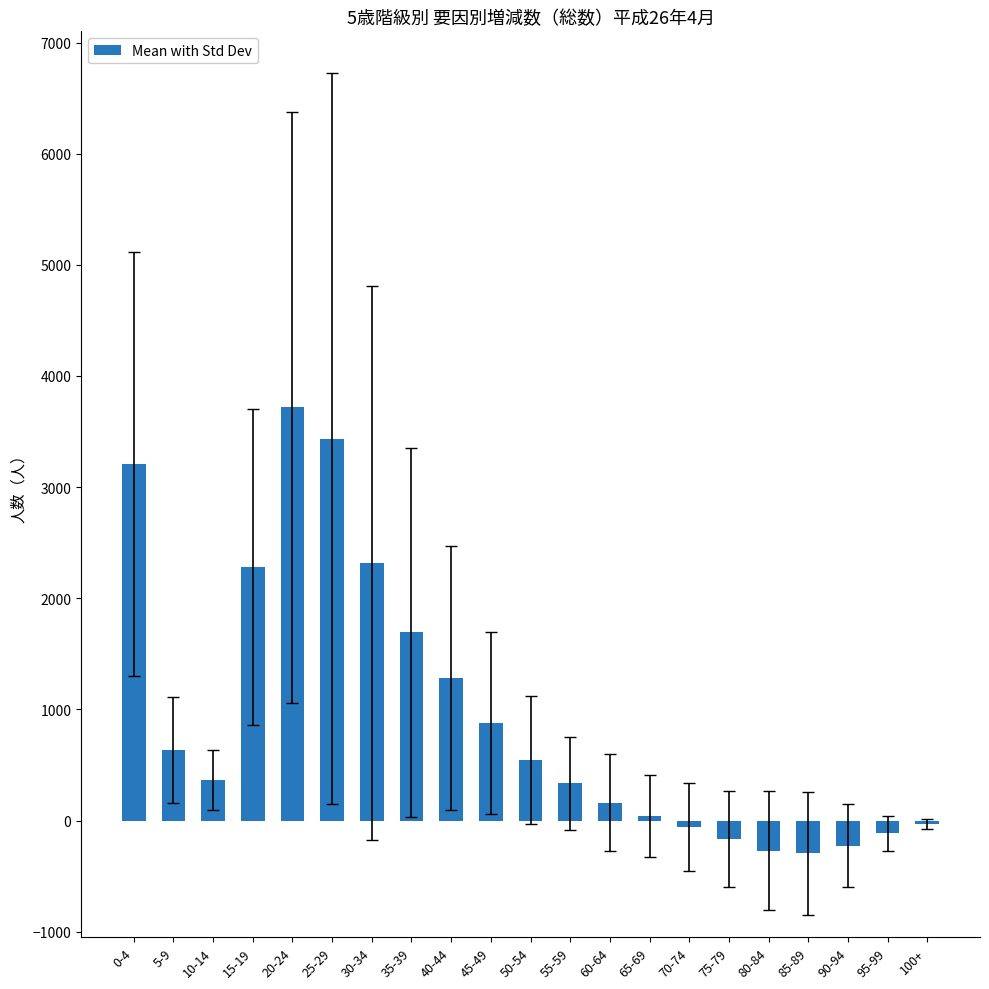

What is the label of the 7th bar from the right?

70-74